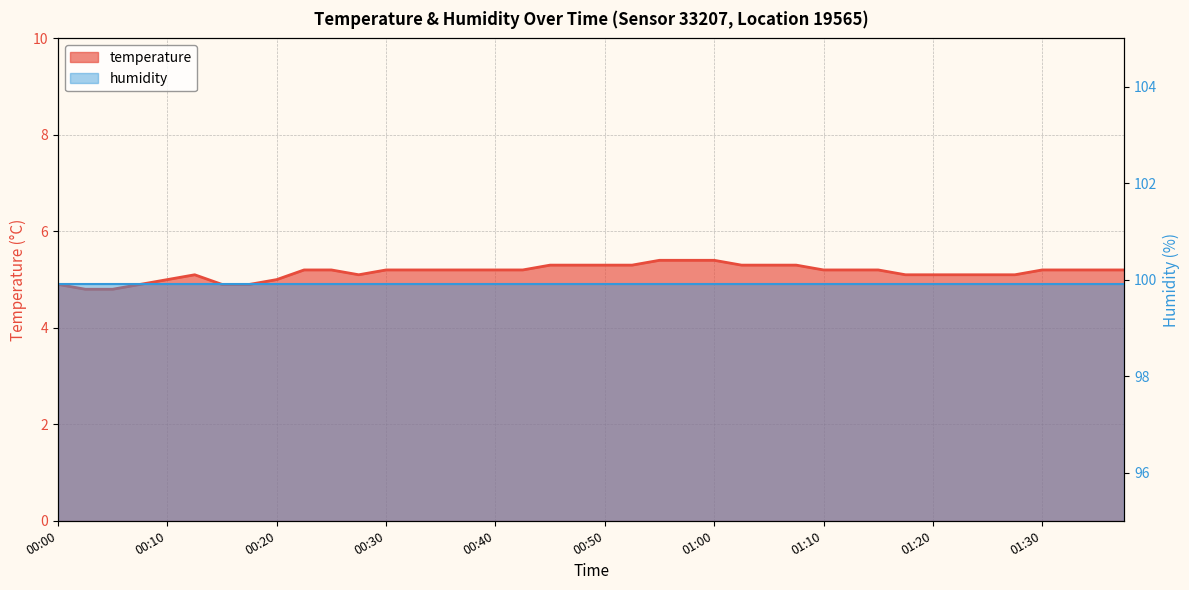

The chart shows a value of 2.2 at 00:50. True or false?

False